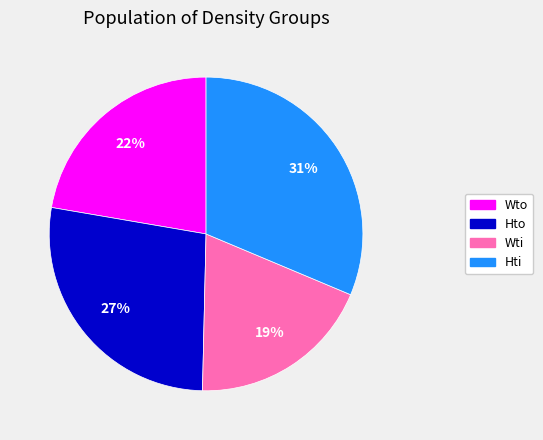

Does Wto account for over 50% of the chart?

No